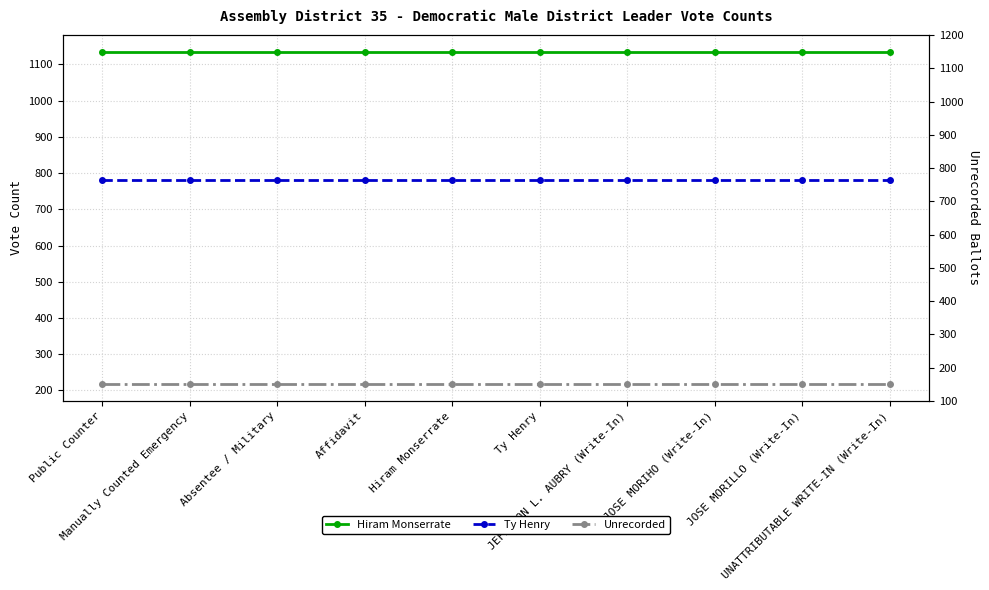

Rank the series at UNATTRIBUTABLE WRITE-IN (Write-In) from highest to lowest value.

Hiram Monserrate, Ty Henry, Unrecorded